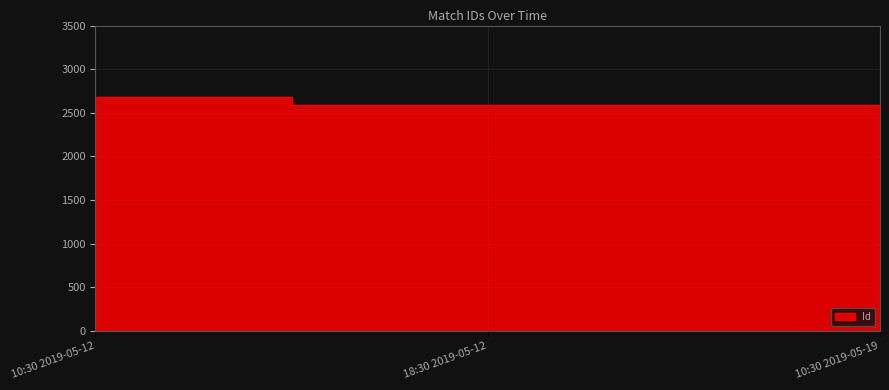

Which category has the highest value across all series?

10:30 2019-05-12